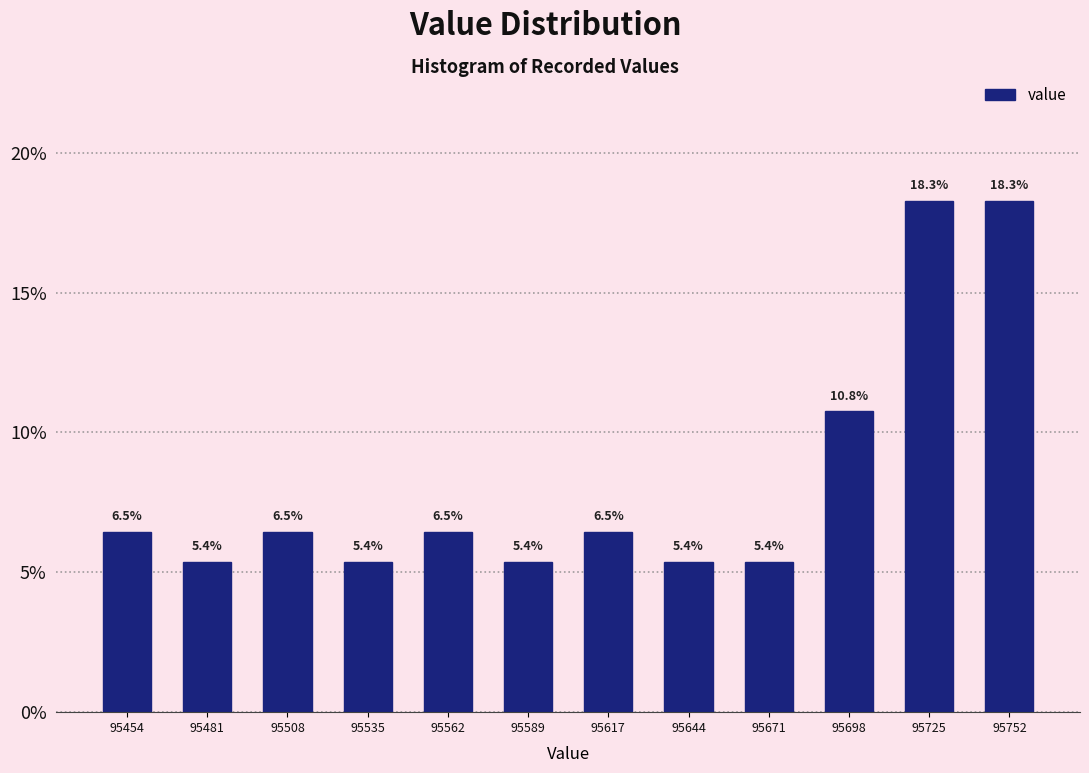

What is the height of the bar covering 95630 to 95655 on the x-axis? The bar edges are not printed on the chart, so give them approximately, as read against the axis.

5.4